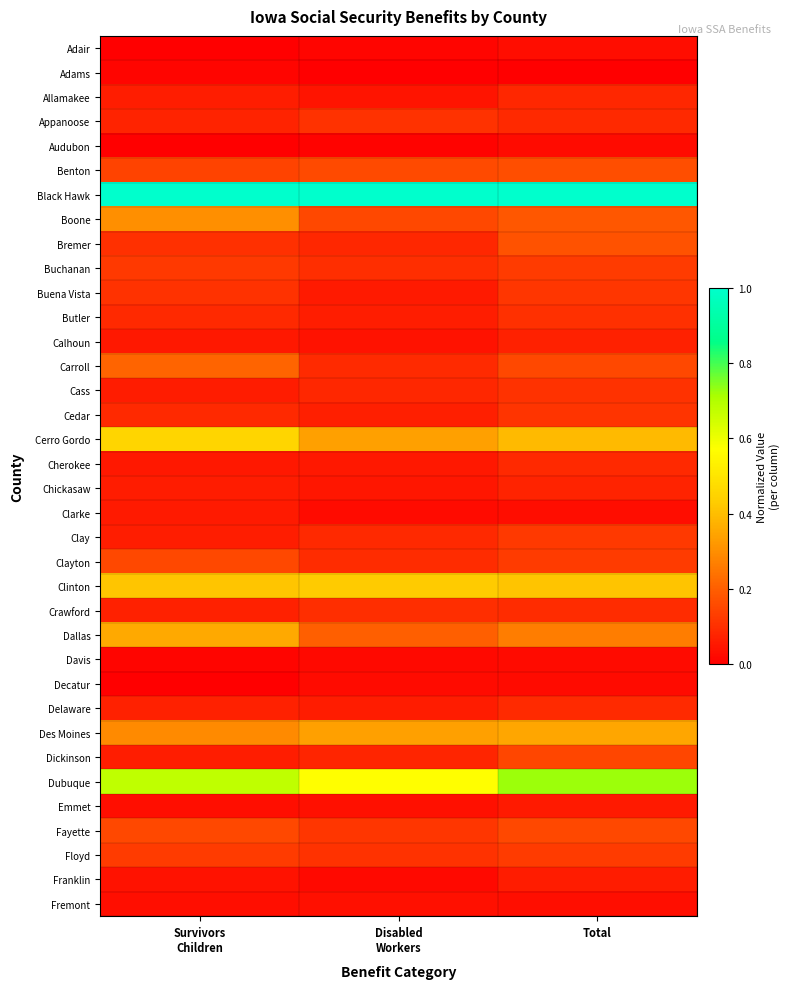

Which has a higher value, Total or Survivors
Children?

Total